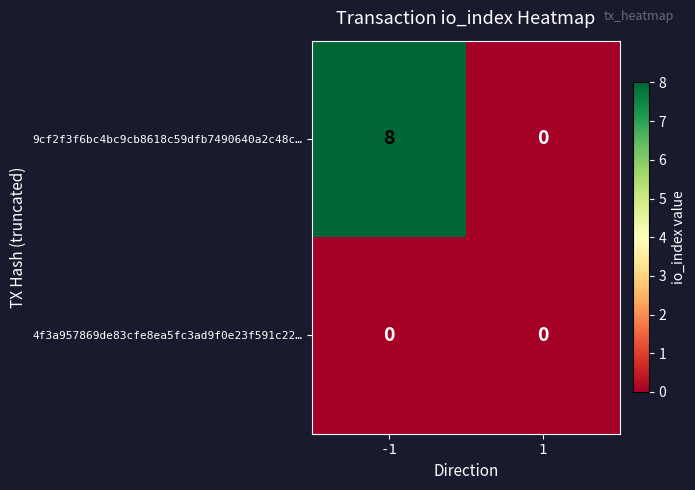

Is it true that 4f3a957869de83cfe8ea5fc3ad9f0e23f591c22… equals 0 at 1?

True